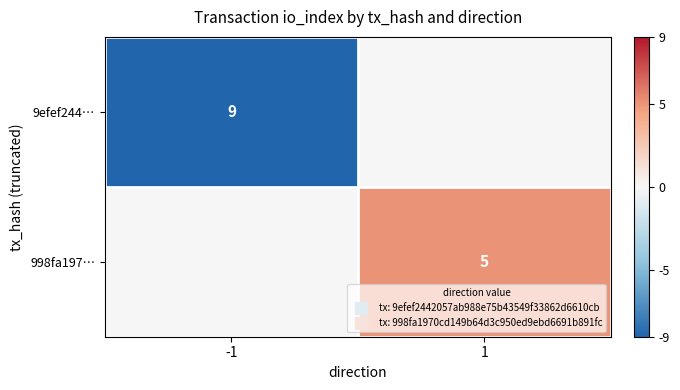

The value of 998fa197… at 1 is 5. True or false?

True